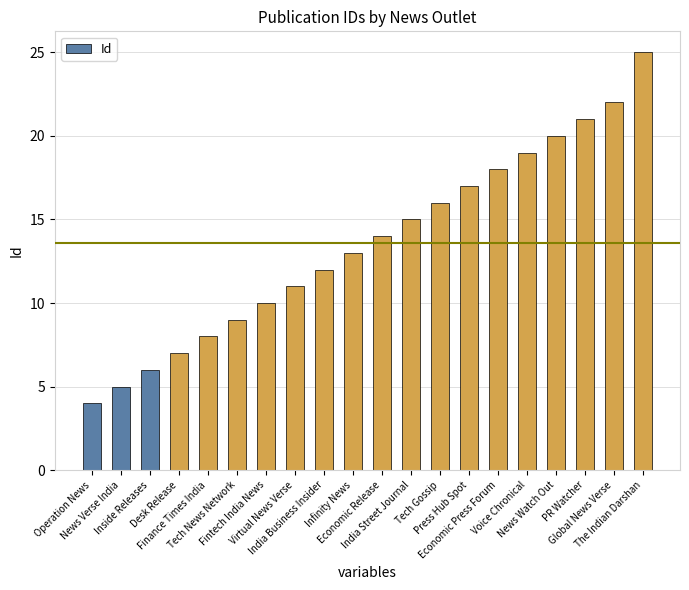

What is the label of the 1st bar from the right?

The Indian Darshan